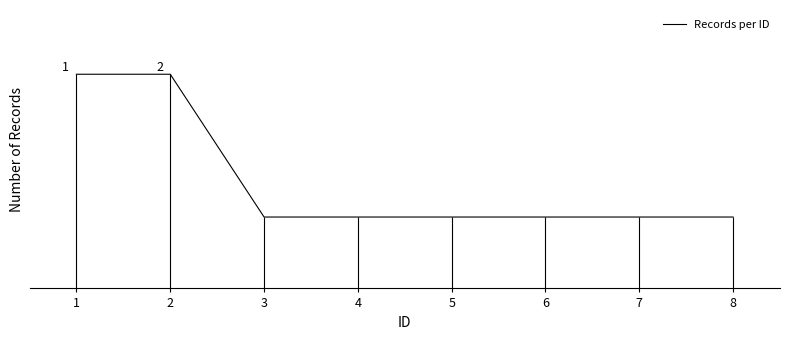

True or false: the data shows 1 at 8.

True